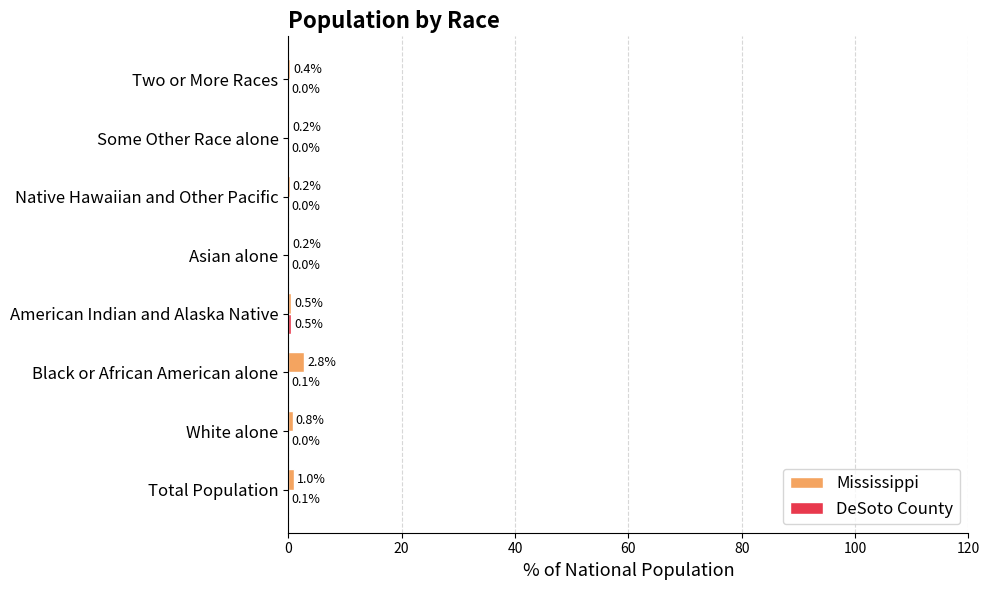

What is the sum of the Mississippi values at White alone and American Indian and Alaska Native?

1.3